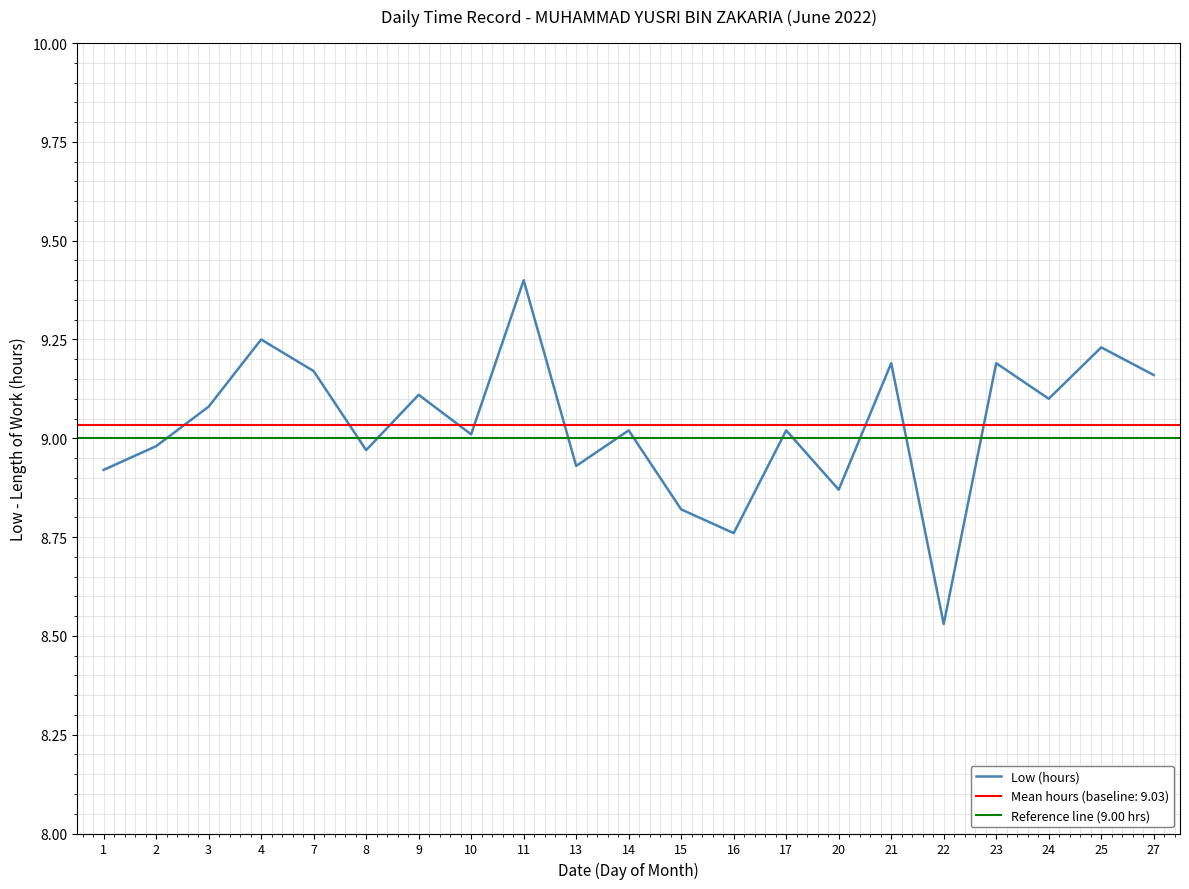

Reading left to right, what are all the values shown in this chart?

1=8.9	2=9.0	3=9.1	4=9.2	7=9.2	8=9.0	9=9.1	10=9.0	11=9.4	13=8.9	14=9.0	15=8.8	16=8.8	17=9.0	20=8.9	21=9.2	22=8.5	23=9.2	24=9.1	25=9.2	27=9.2